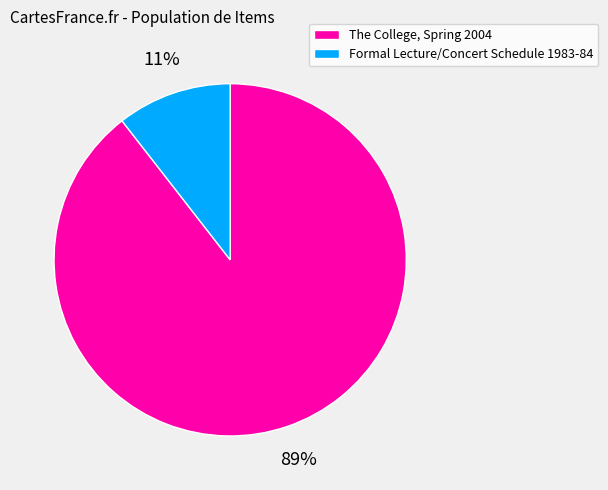

Combined, do The College, Spring 2004 and Formal Lecture/Concert Schedule 1983-84 account for over 50%?

Yes